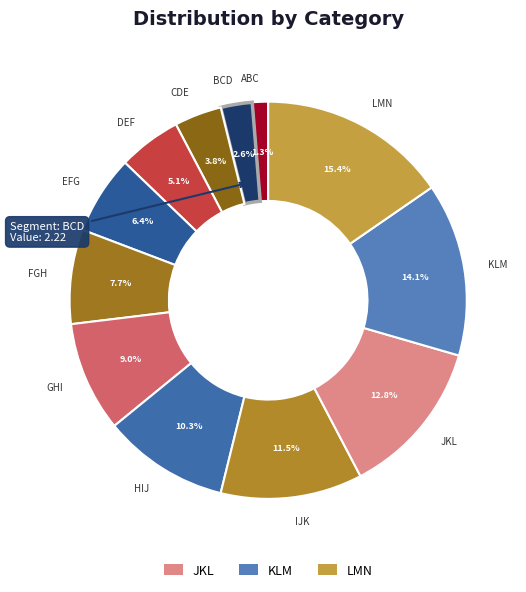

To the nearest percent, what is the difference between the largest and smallest slice percentages?

14%